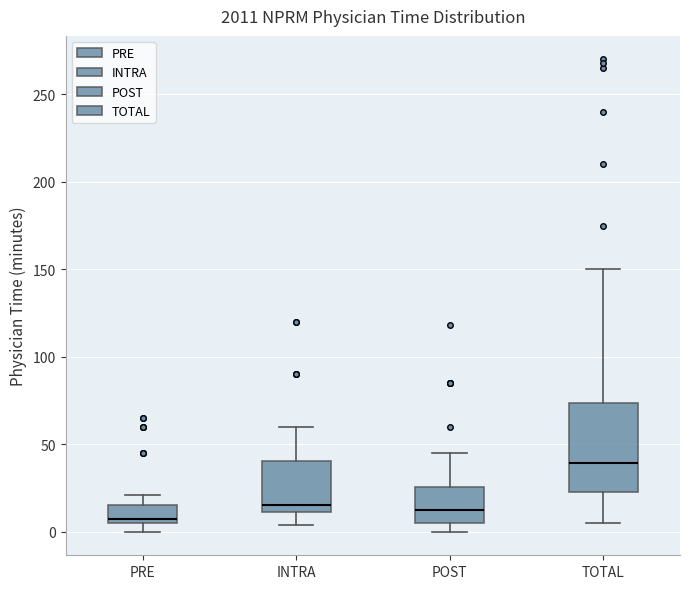

Reading left to right, read every box against the y-axis: the position of its median line, the range the box covers, and the ends of its whiskers. The values are not printed on the chart, so give them approximately, as read against the axis.

PRE: median 10, box 5 to 15, whiskers 0 to 20
INTRA: median 15, box 10 to 40, whiskers 5 to 60
POST: median 15, box 5 to 25, whiskers 0 to 45
TOTAL: median 40, box 25 to 75, whiskers 5 to 150